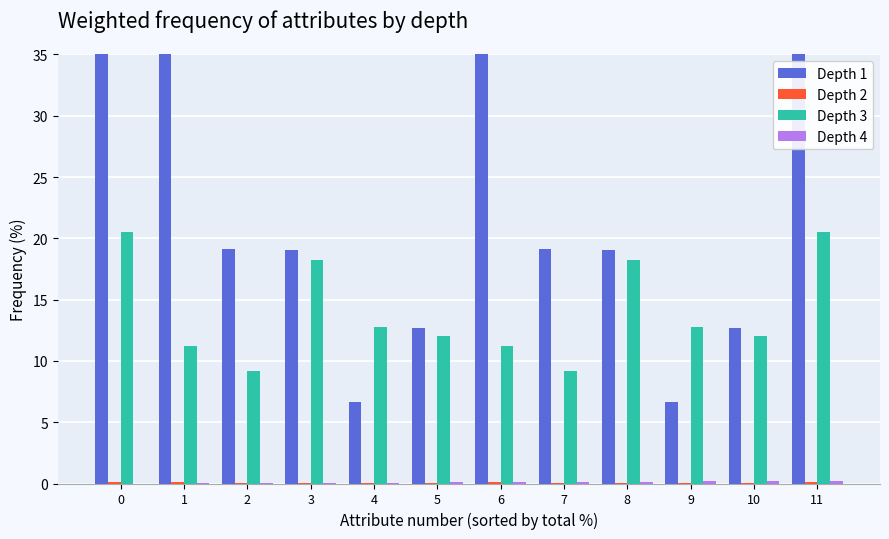

At which category is the sum across all series the highest?

11